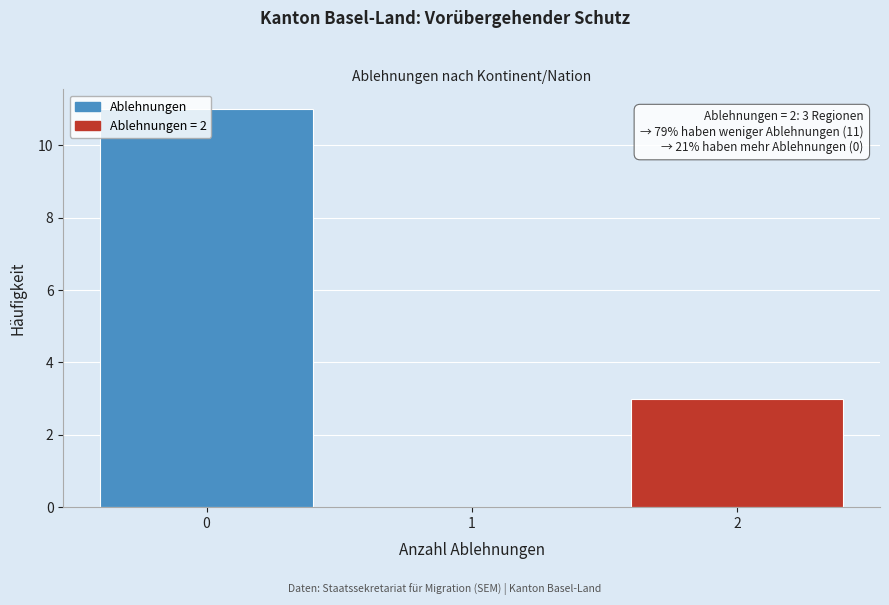

Which range on the x-axis has the tallest bar?

-0.5 to 0.5